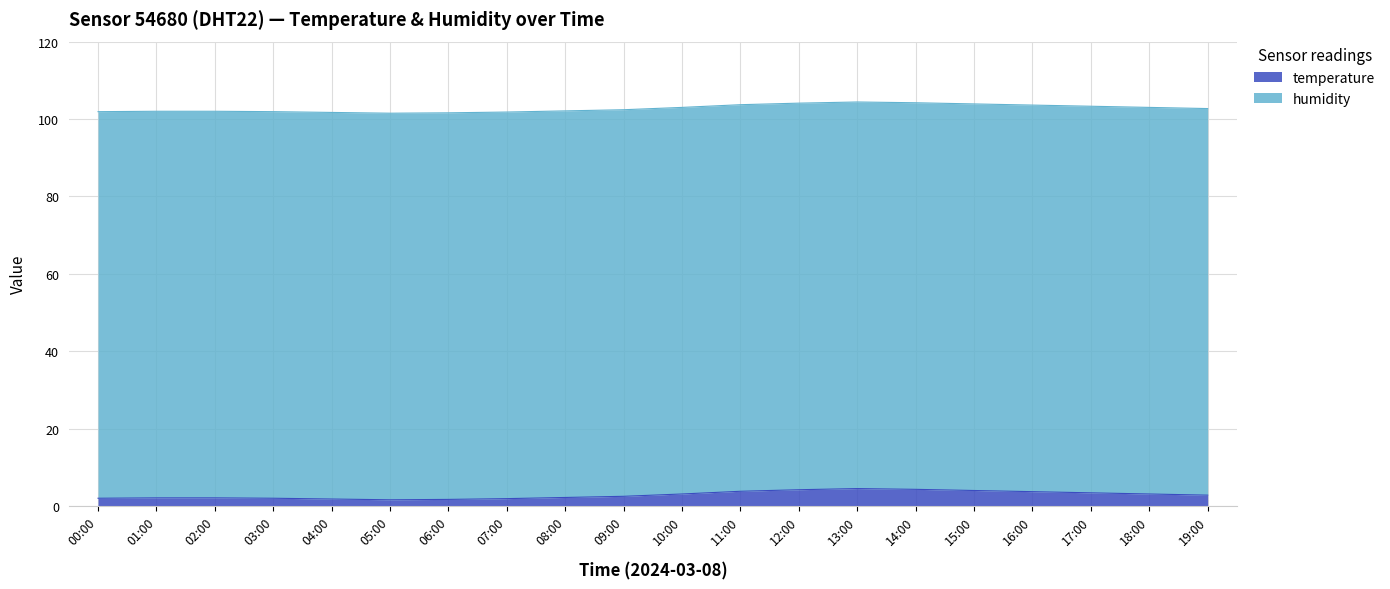

What is the difference between the second highest and second lowest values?

2.6